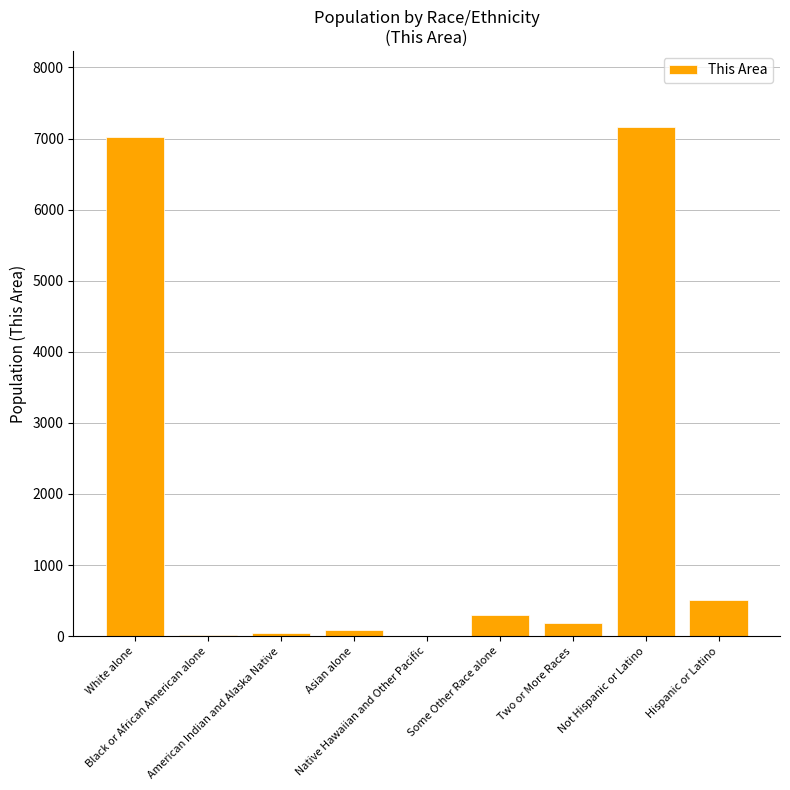

What is the sum of all values?

15324